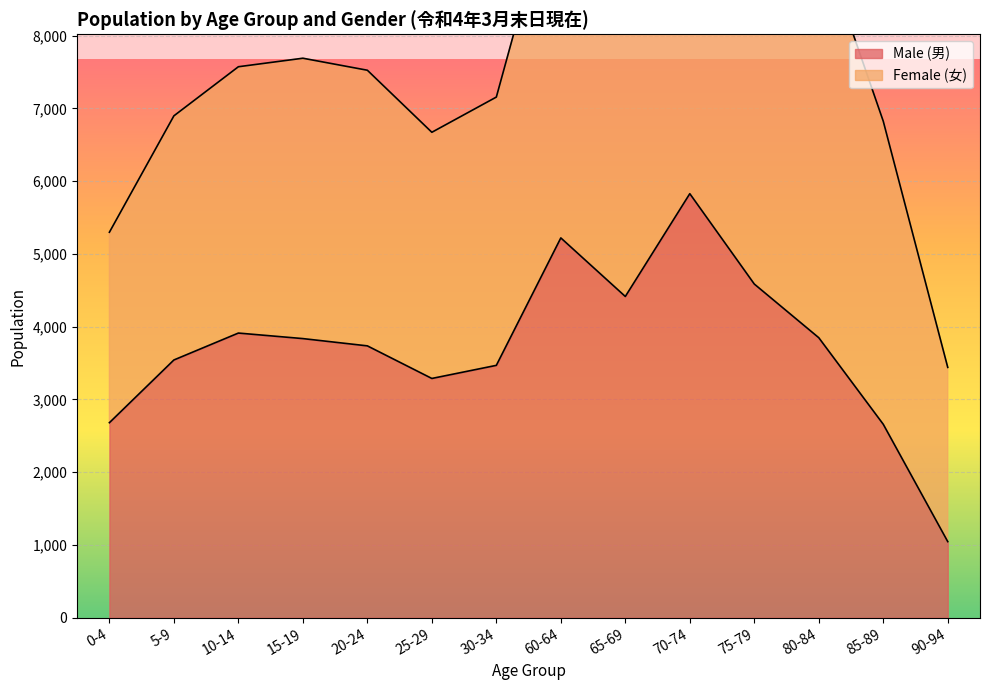

Rank the categories by value from highest to lowest.

70-74, 60-64, 75-79, 65-69, 10-14, 80-84, 15-19, 20-24, 5-9, 30-34, 25-29, 0-4, 85-89, 90-94